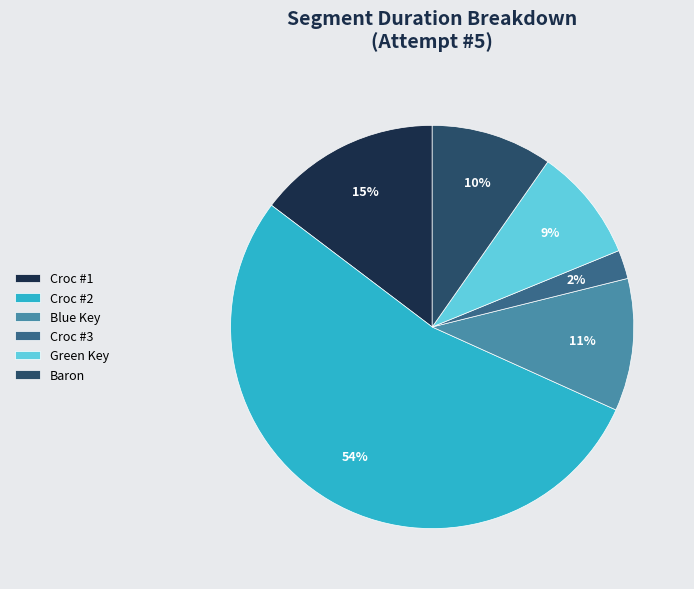

To the nearest percent, what percentage of the pie is Blue Key?

11%